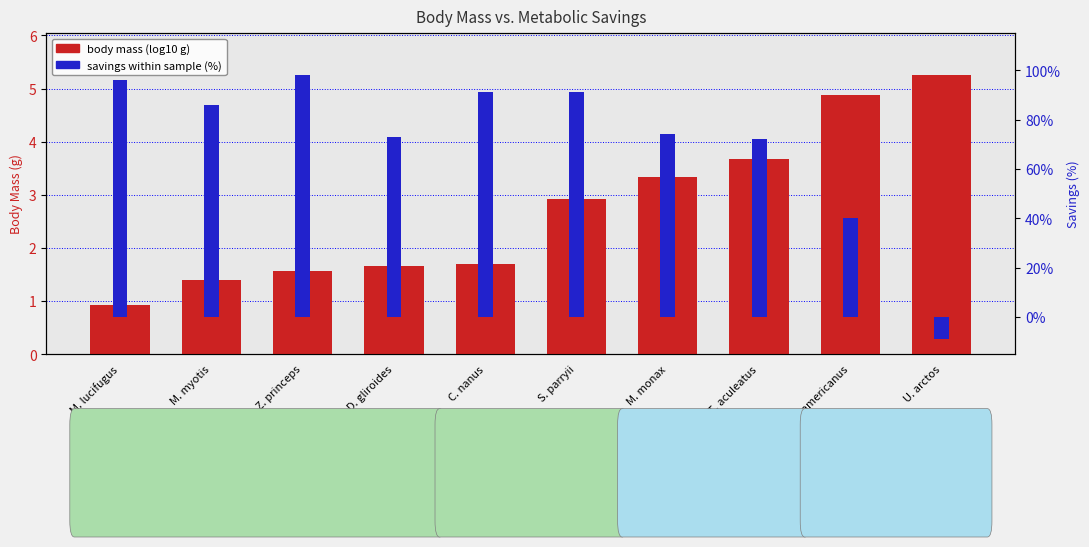

Which category has the highest value across all series?

U. arctos